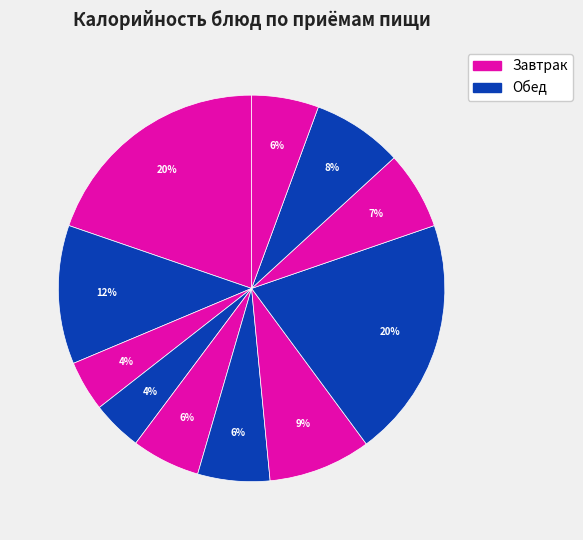

To the nearest percent, what is the average slice percentage?

9%